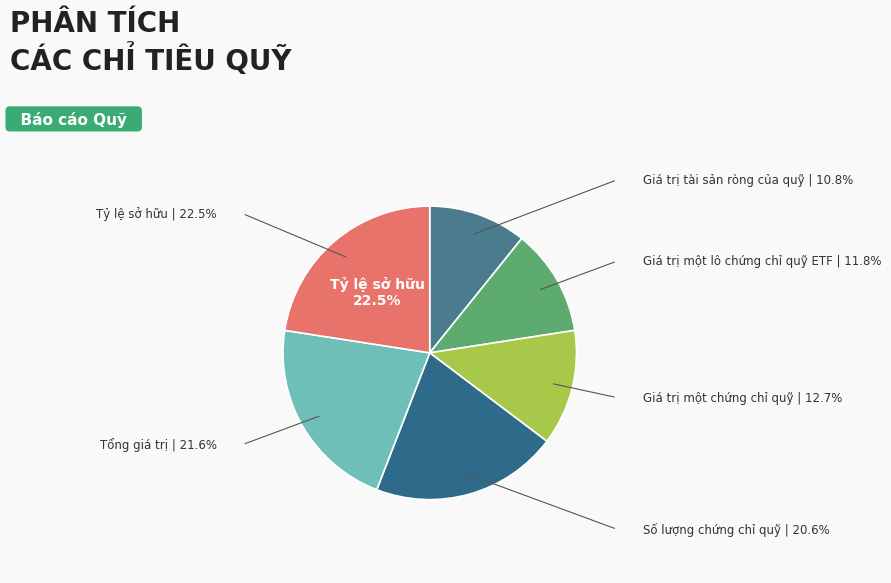

Is there a majority slice in this chart?

No